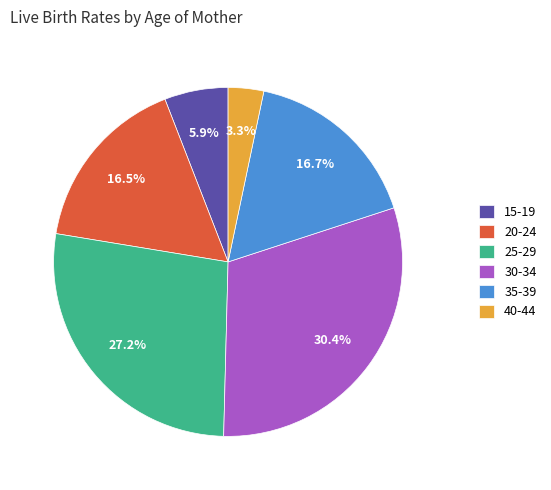

Which category has the biggest portion of the pie?

30-34